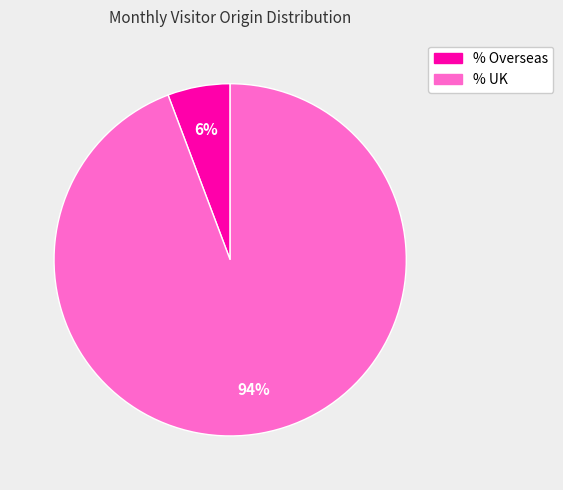

Is there a majority slice in this chart?

Yes